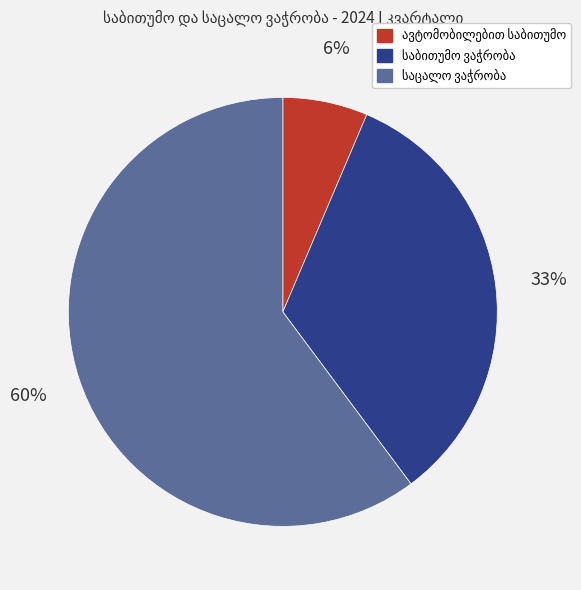

To the nearest percent, what is the average slice percentage?

33%